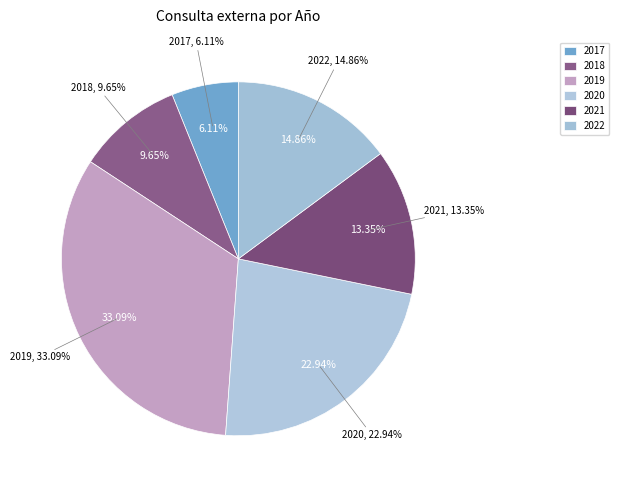

What is the ratio of the value at 2020 to the value at 2017?

3.8